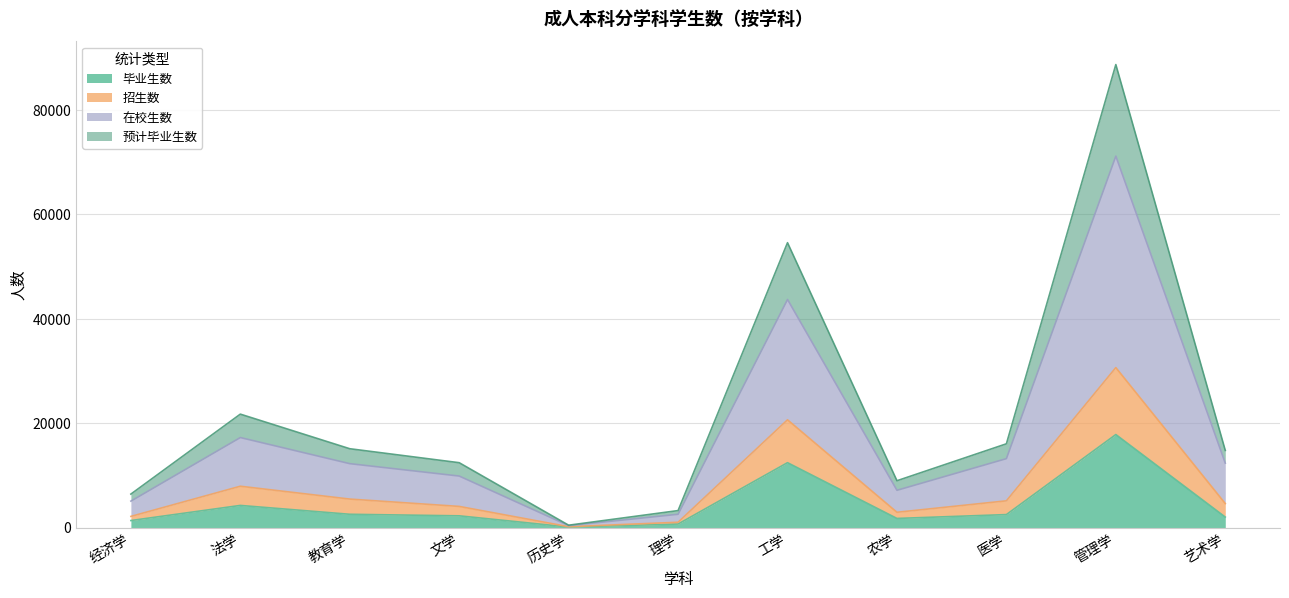

What is the highest value of the 毕业生数 series?

17833